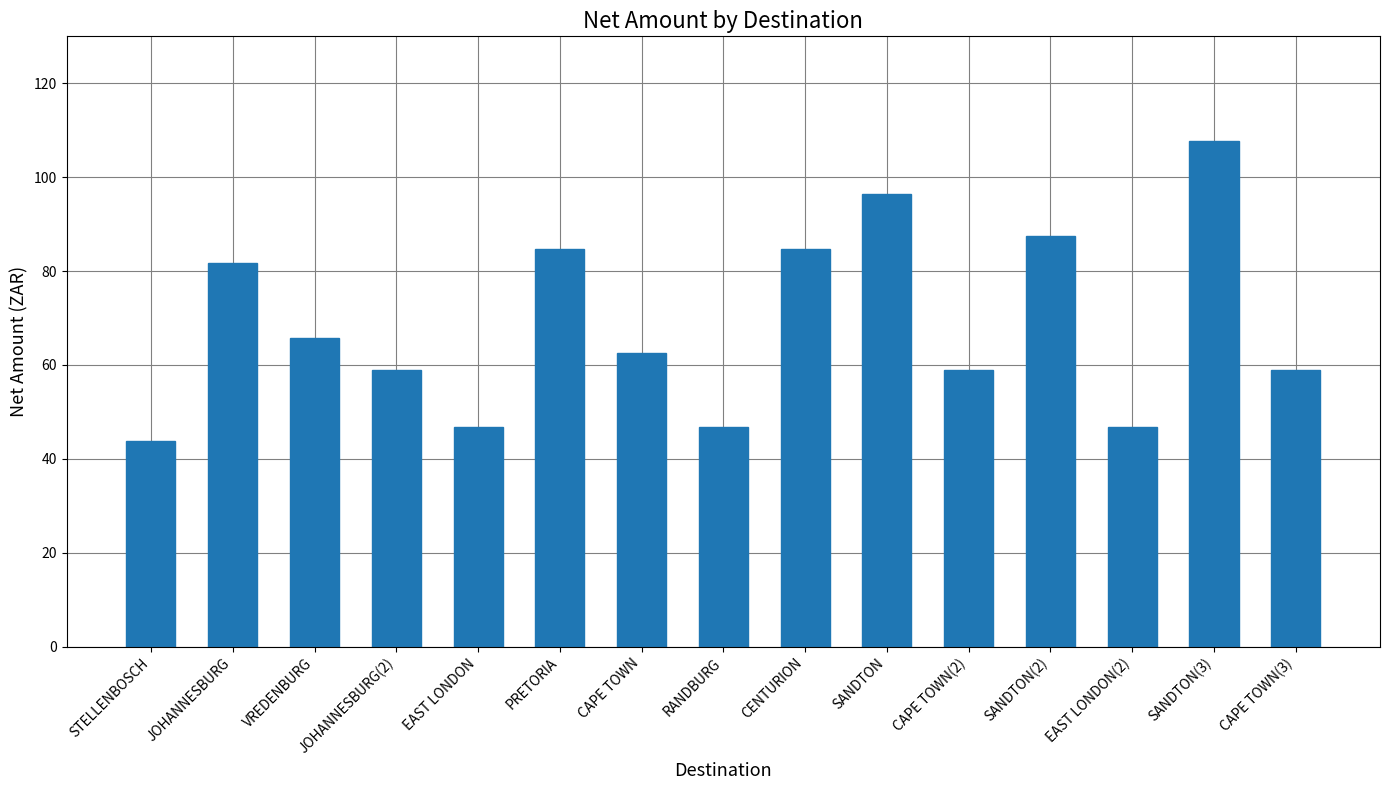

What is the greatest value displayed?

107.6